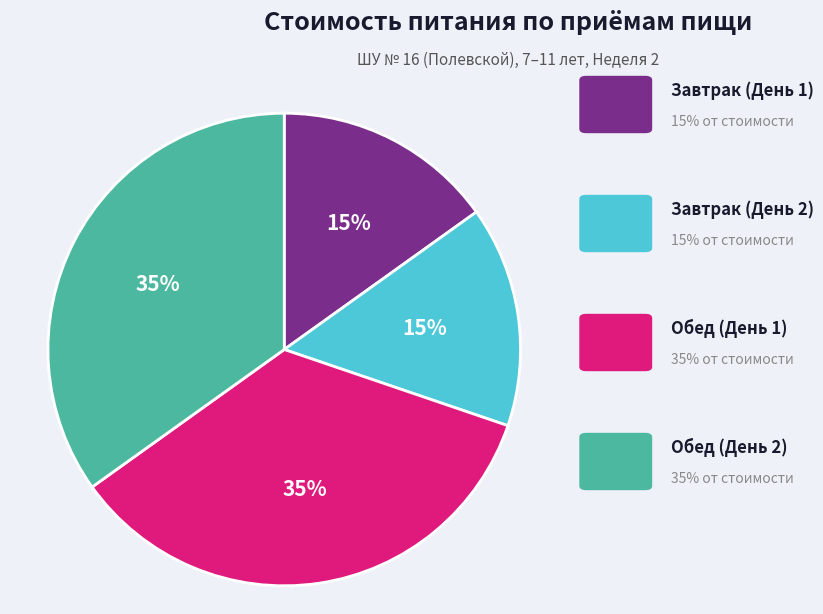

Is there a majority slice in this chart?

No